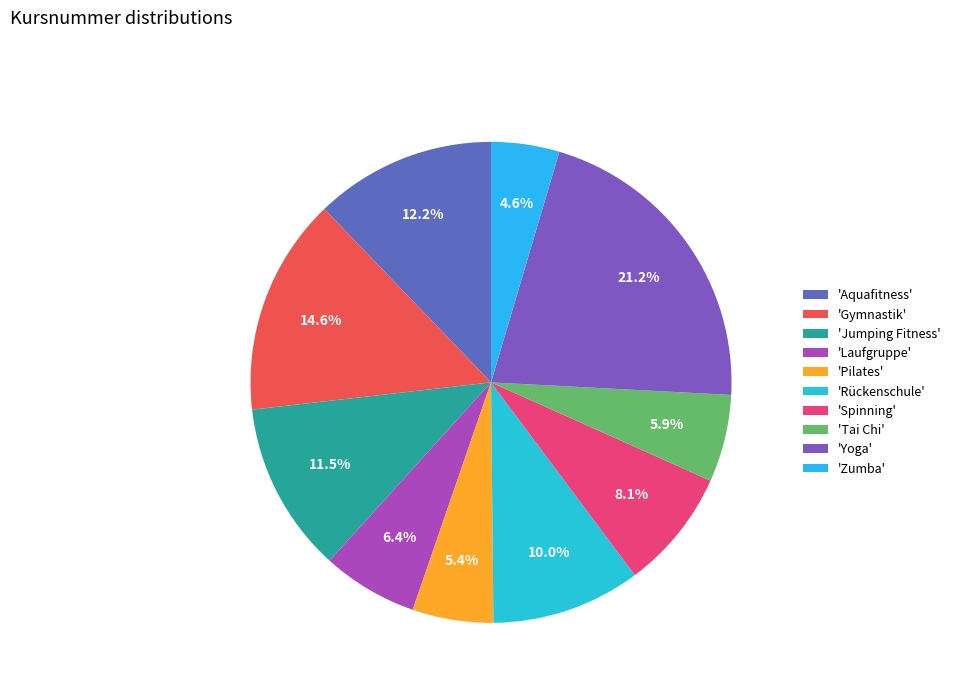

How many segments does this pie chart have?

10